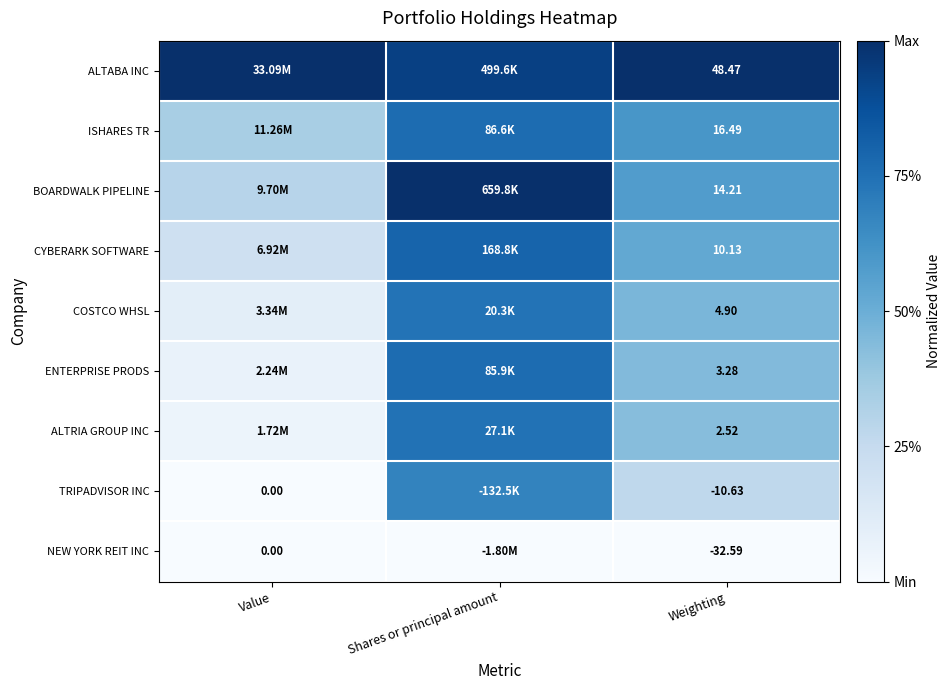

At how many categories does at least one series exceed 0?

3